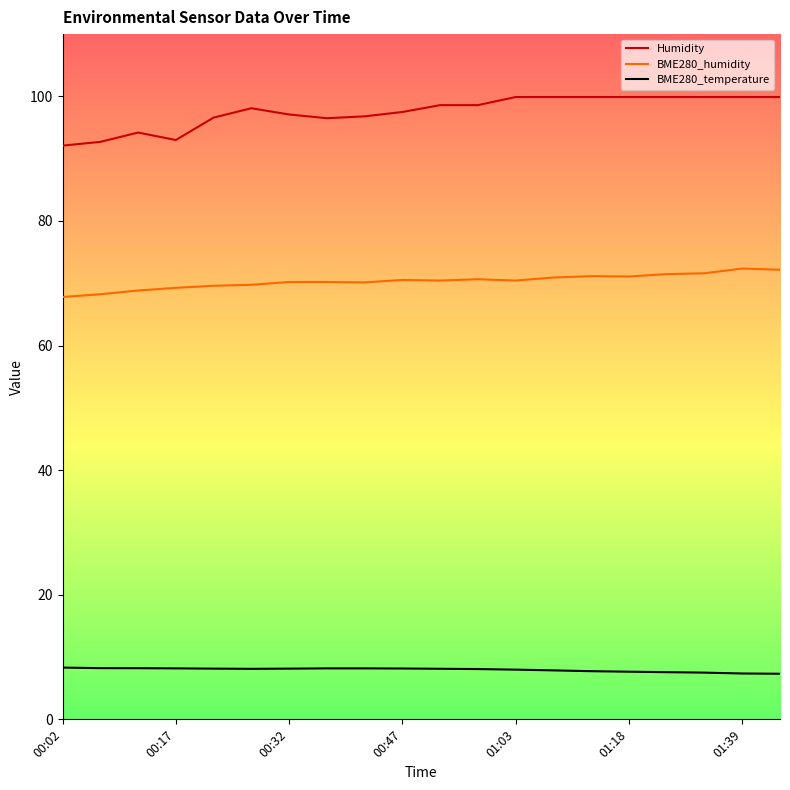

What is the maximum value for BME280_humidity?

72.4